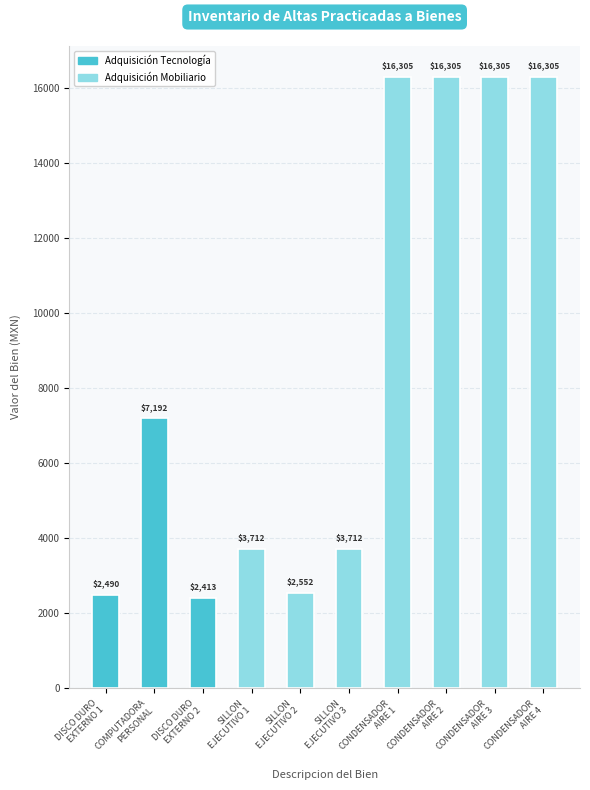

What is the greatest value displayed?

16305.3